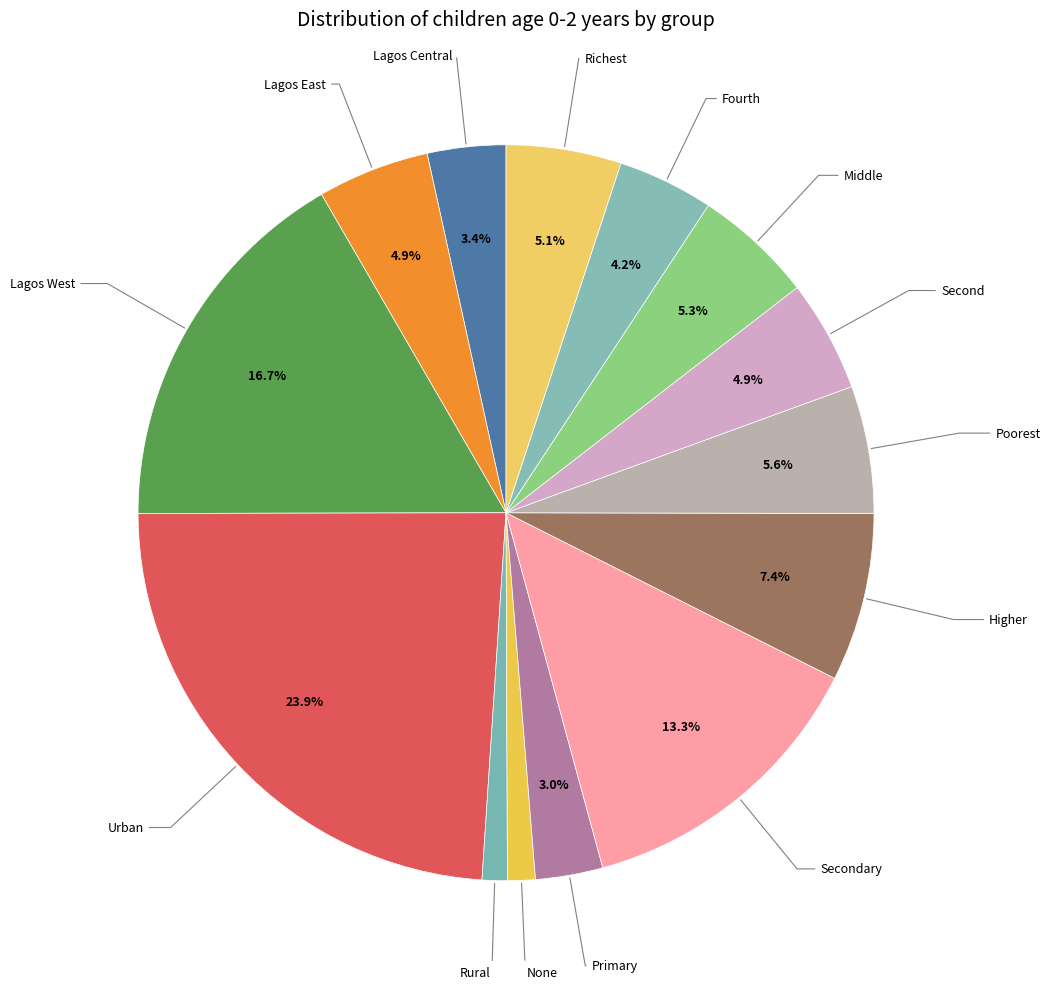

Count the number of slices in the pie.

14